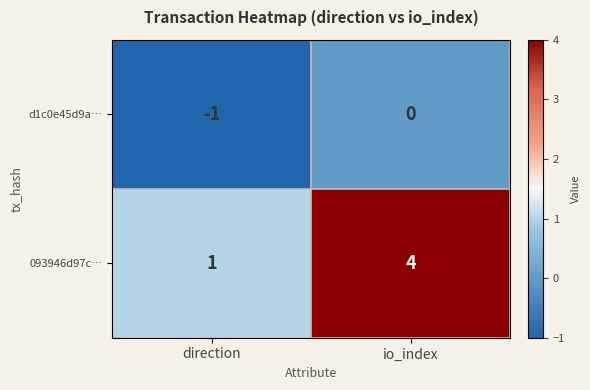

Which series changed the most between direction and io_index?

093946d97c…